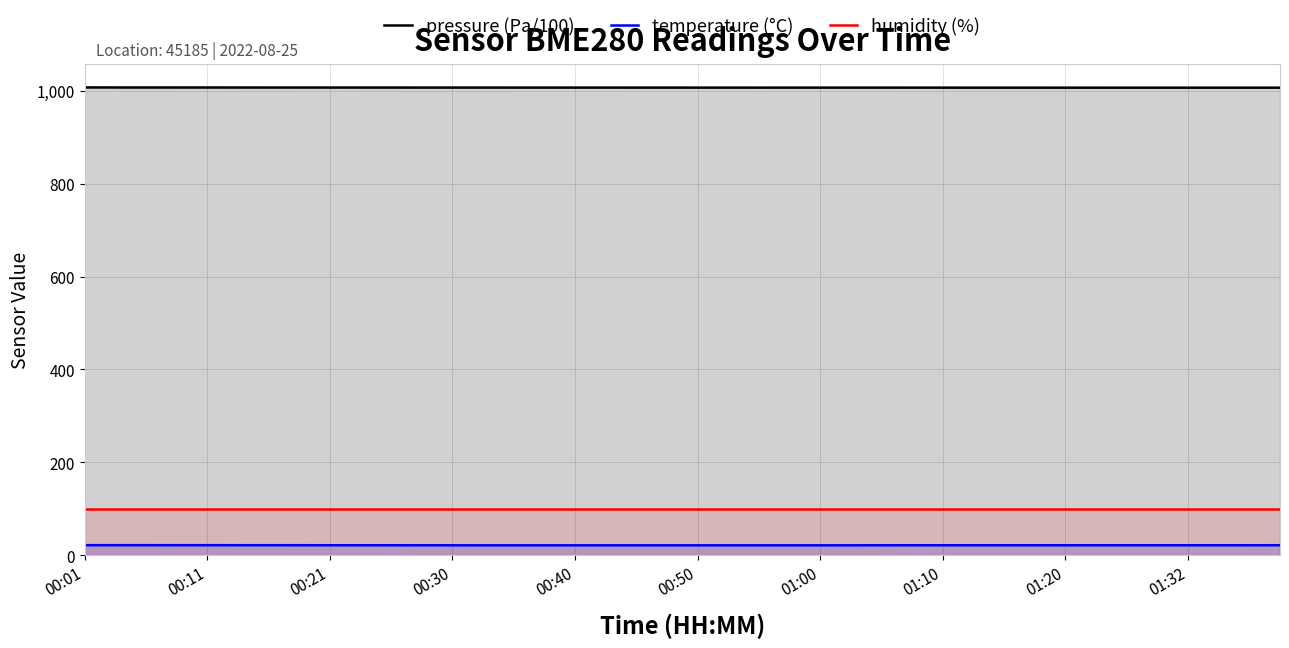

What is the value of the pressure (Pa/100) point at the 30th from the left?

1006.6